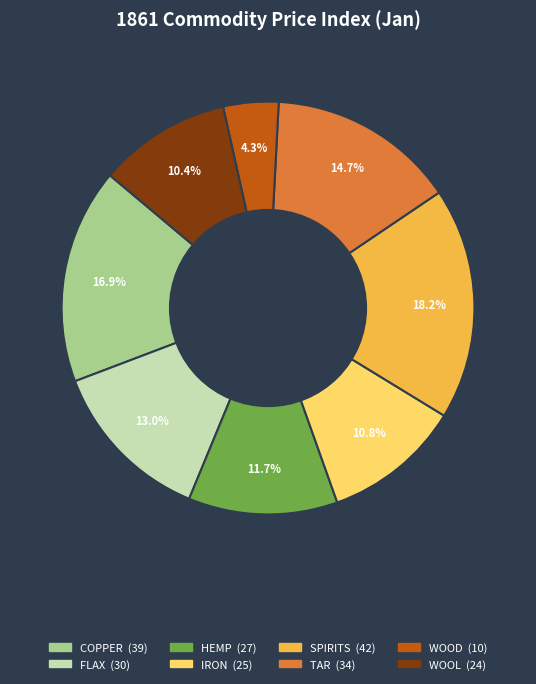

To the nearest percent, what is the difference between the FLAX and COPPER slice percentages?

4%